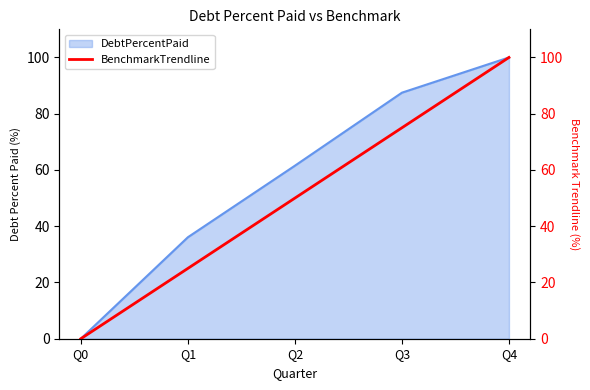

How many values are between 25 and 75?

3